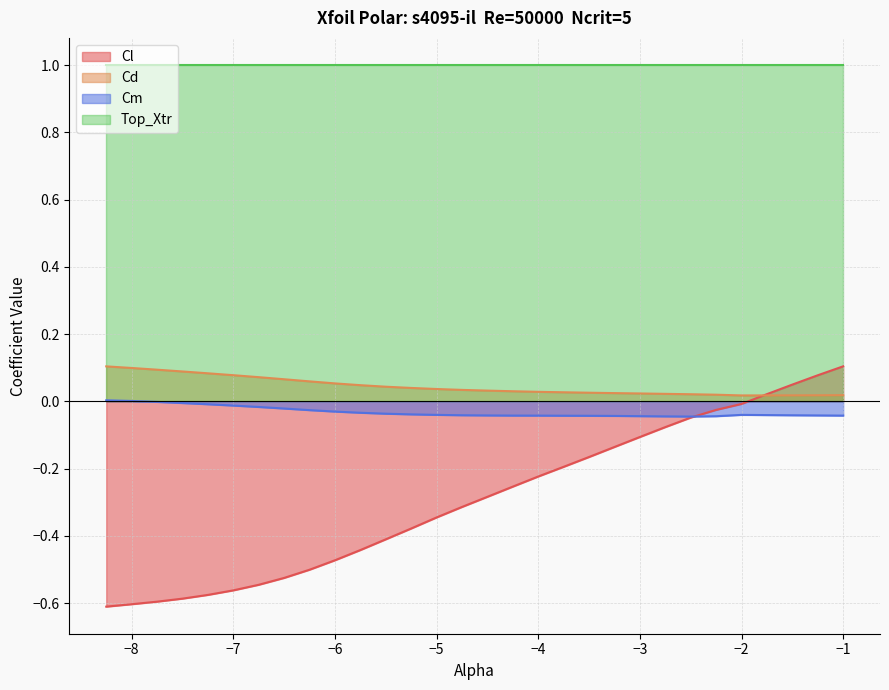

What is the label of the 25th point from the left?

-2.25